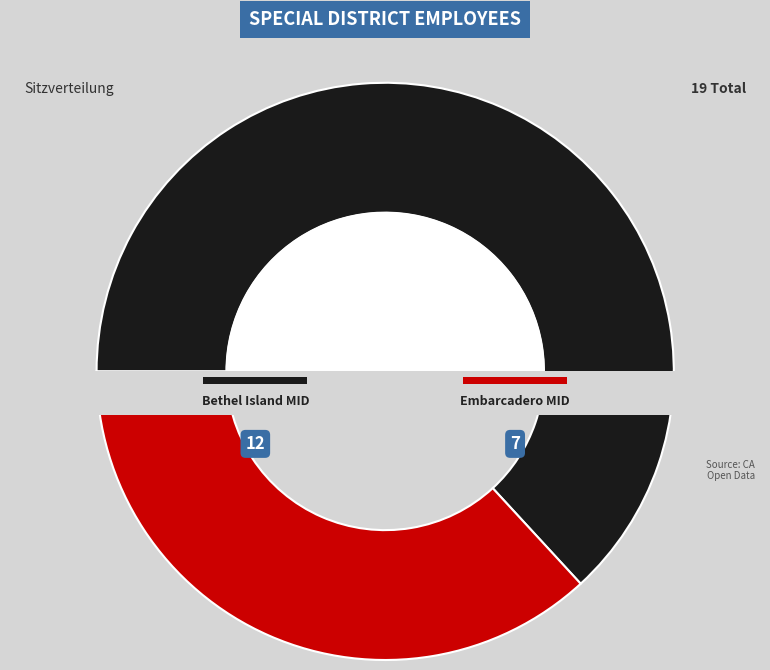

Which category has the smallest portion of the pie?

Embarcadero Municipal Improvement District